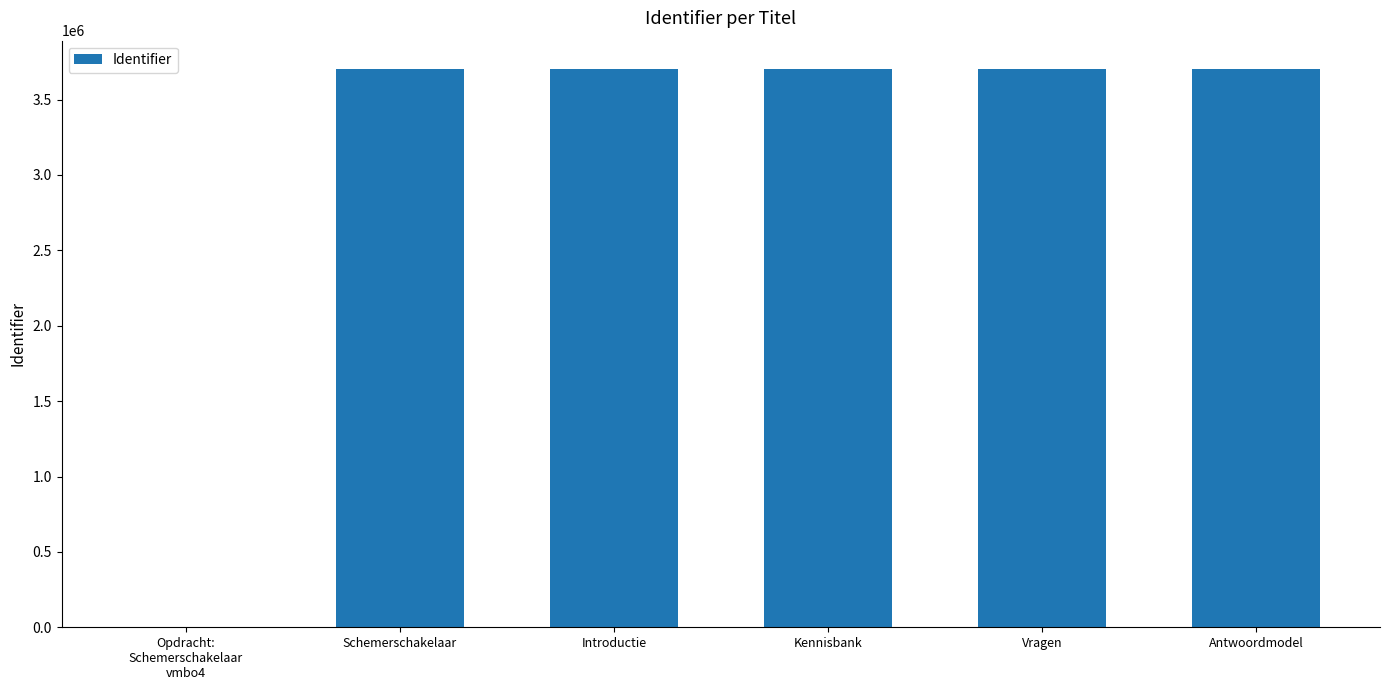

Approximately how many times larger is the value at Antwoordmodel compared to Vragen?

1.0